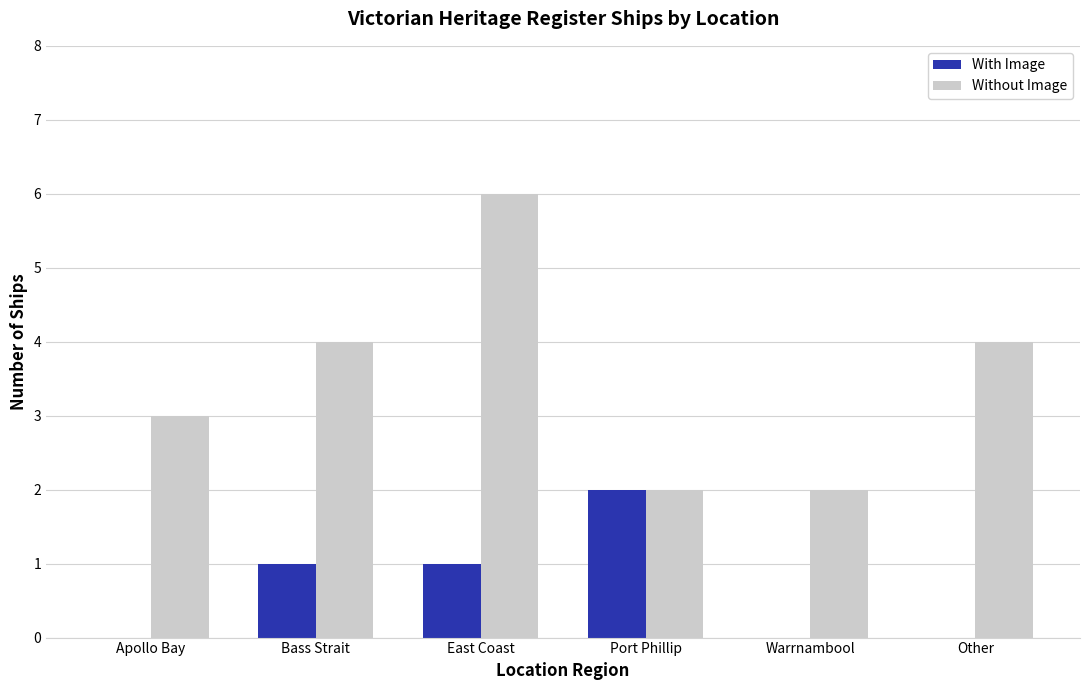

Between East Coast and Warrnambool, which series saw the biggest shift?

Without Image